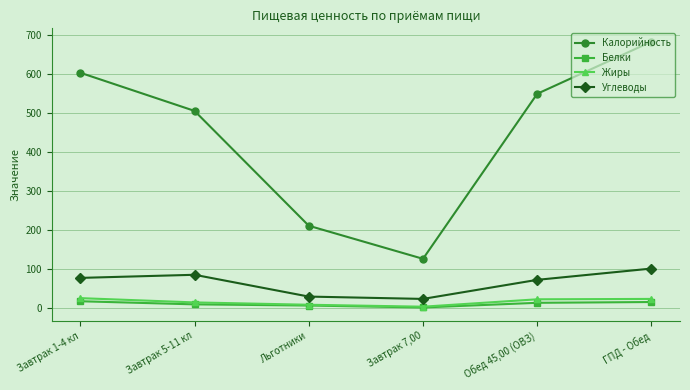

What are all the series names shown in the legend?

Калорийность, Белки, Жиры, Углеводы